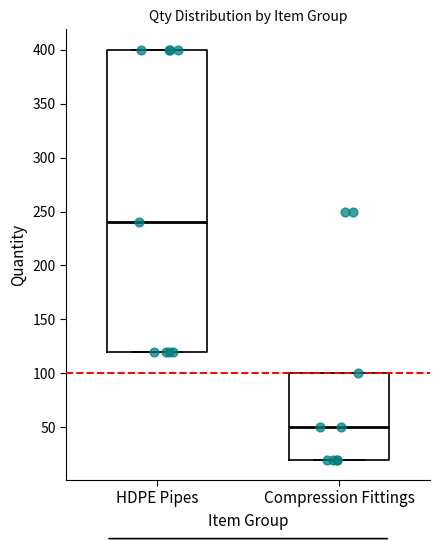

Which box's median line is the lowest?

Compression Fittings